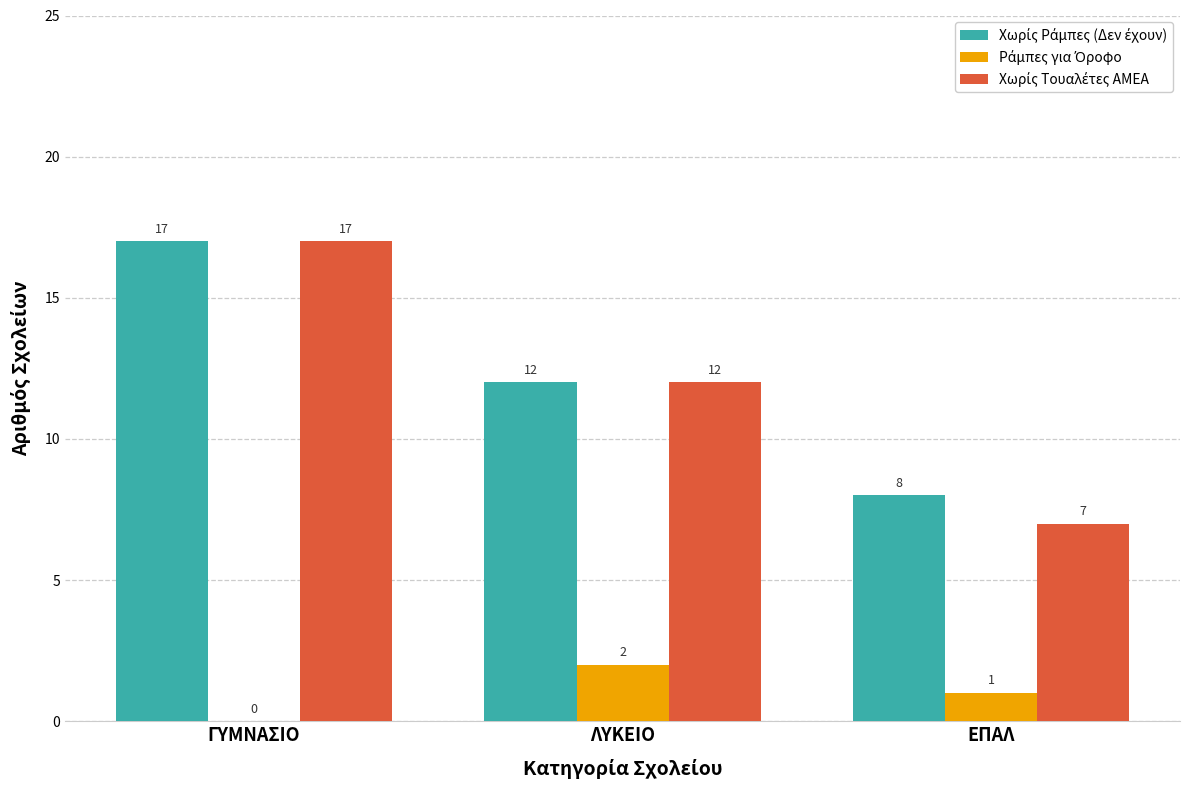

What is the total value across all series at ΕΠΑΛ?

16